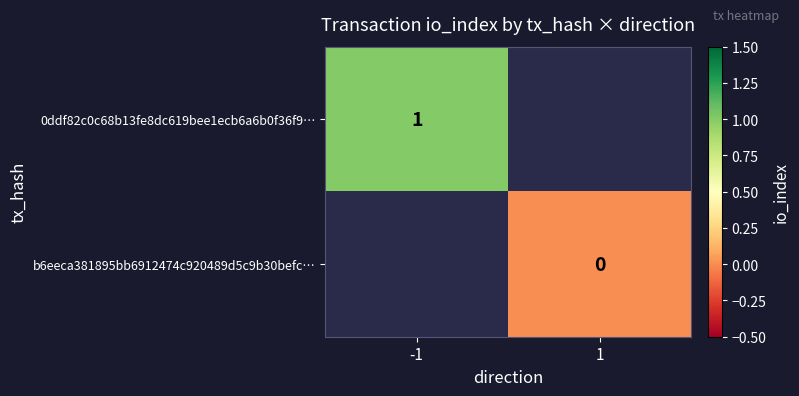

True or false: 0ddf82c0c68b13fe8dc619bee1ecb6a6b0f36f9… has a value of 1 at -1.

True